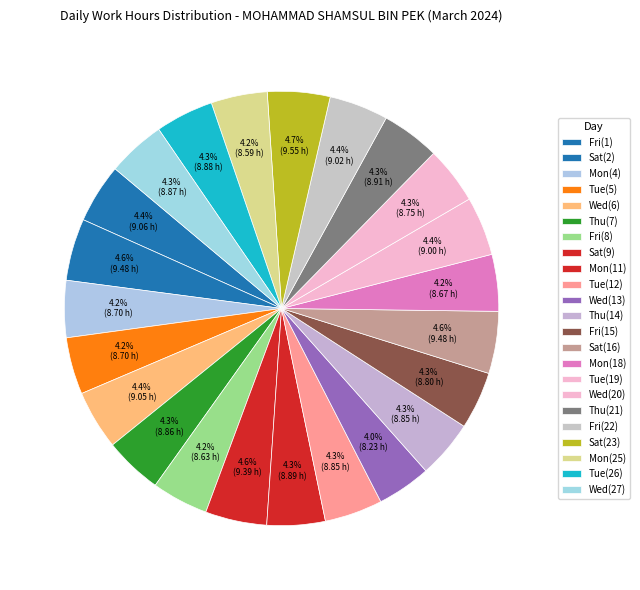

The Mon(4) slice represents 4% of the pie. True or false?

True